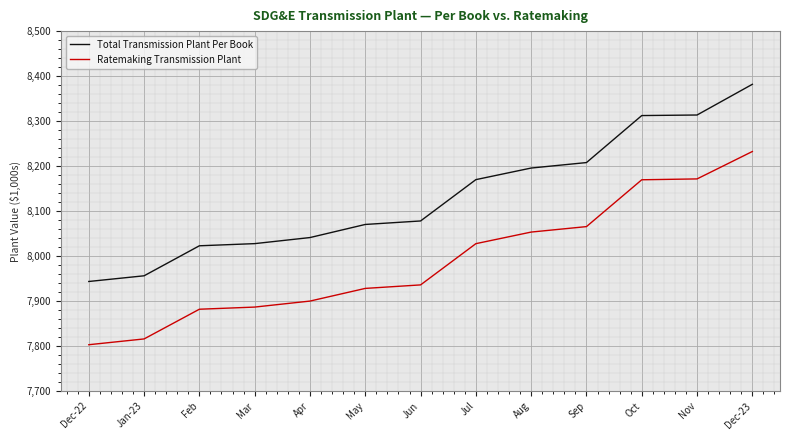

What is the lowest value of the Total Transmission Plant Per Book series?

7943.5